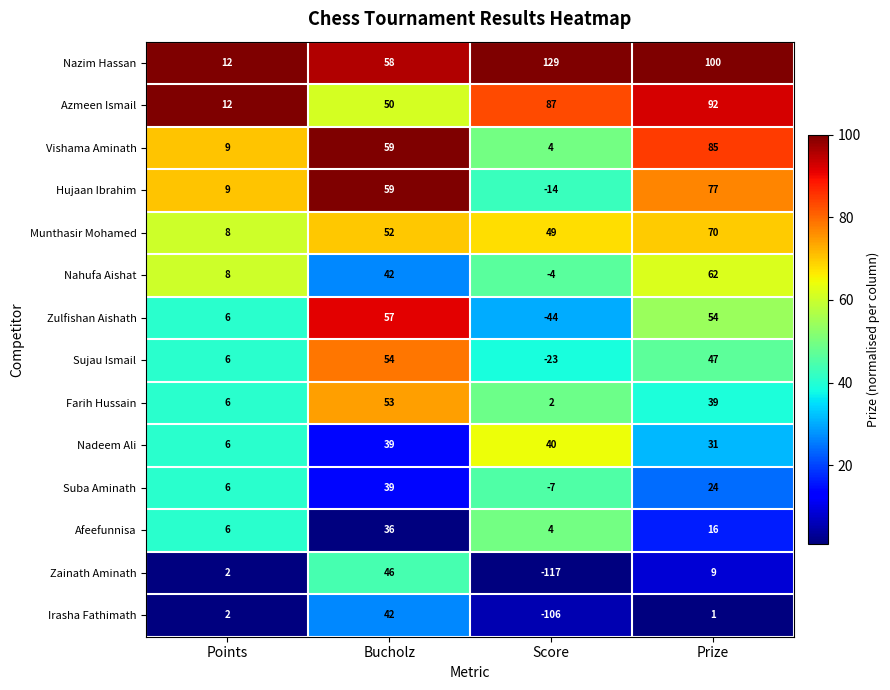

The value of Zulfishan Aishath at Points is 6. True or false?

True